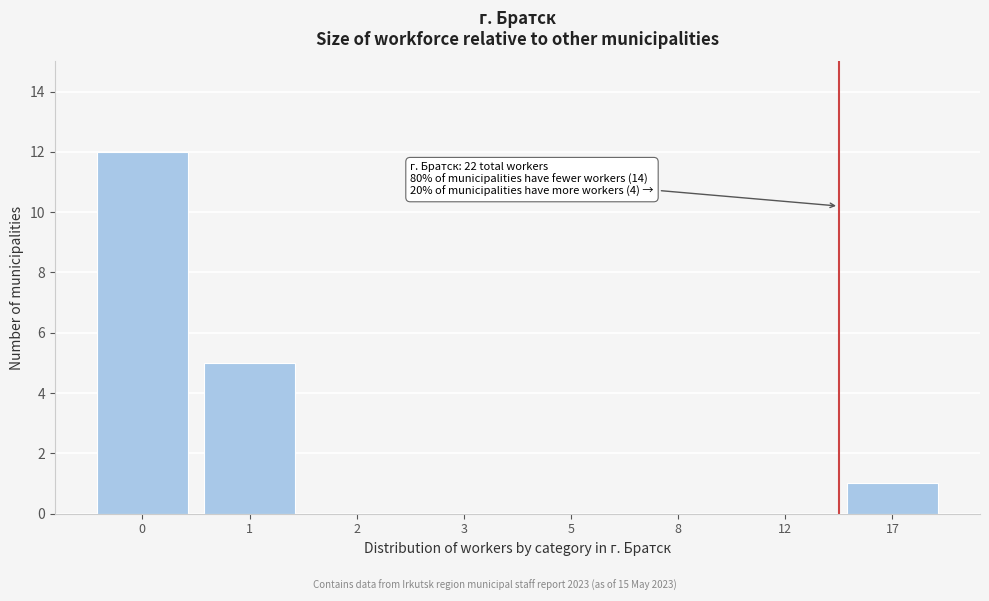

Reading left to right, list all the values displayed in this chart.

0=12	1=5	2=0	3=0	5=0	8=0	12=0	17=1